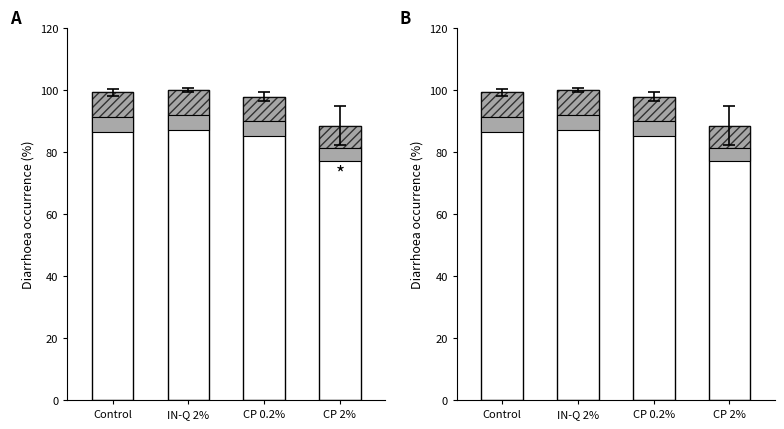

What is the ratio of the value at CP 0.2% to the value at IN-Q 2%?

1.0